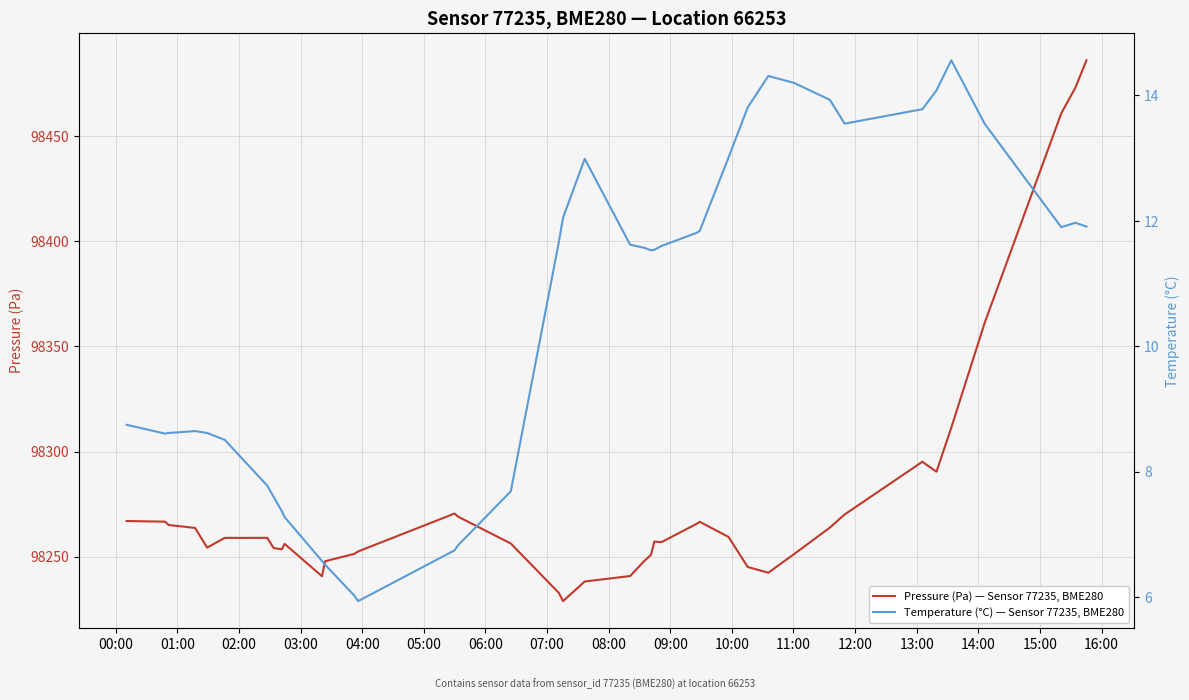

The Pressure (Pa) — Sensor 77235, BME280 series shows 159150.9 at 10:00. True or false?

False